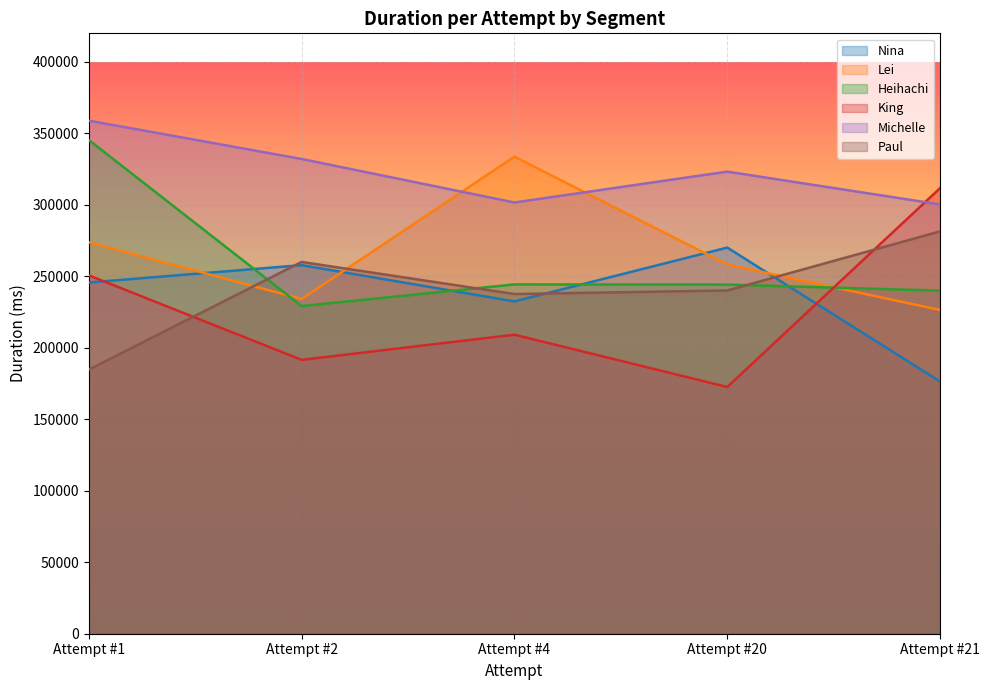

True or false: Lei has a value of 112800 at Attempt #20.

False